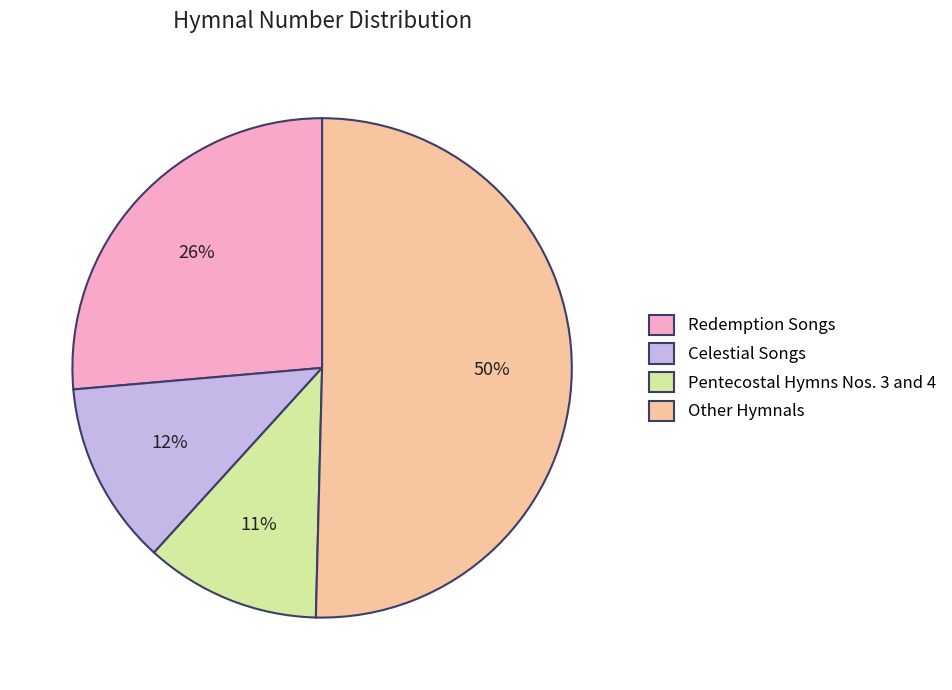

To the nearest percent, what is the difference between the largest and smallest slice percentages?

39%